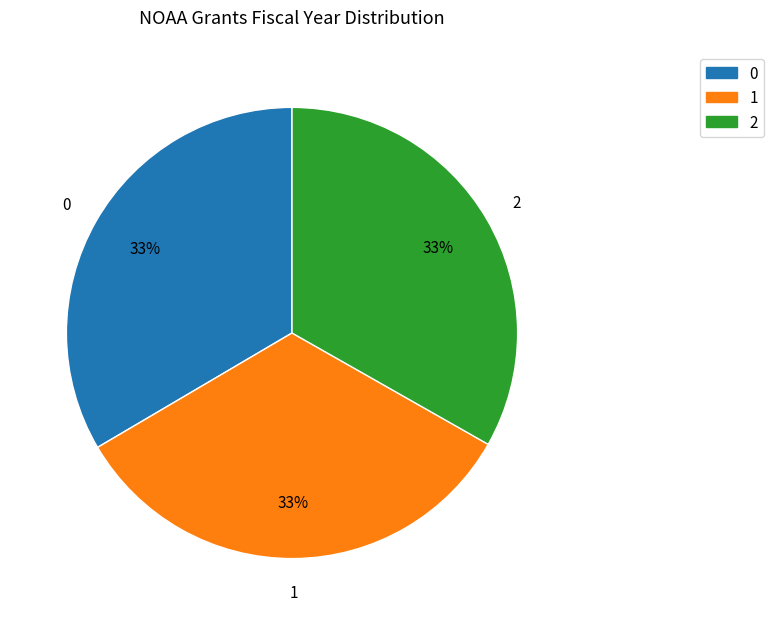

To the nearest percent, what portion does 2 represent?

33%